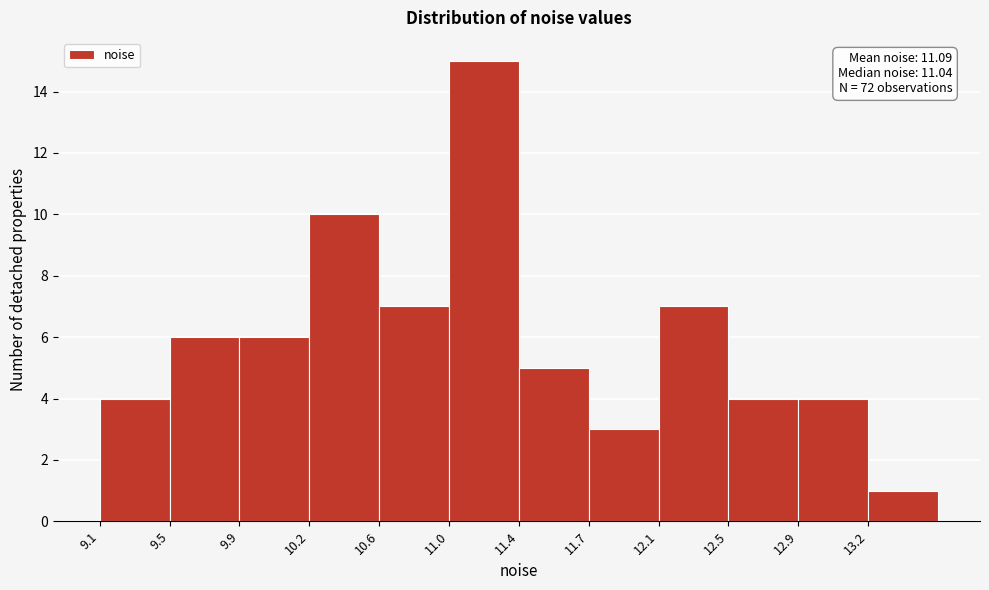

Over which range of the x-axis is the bar tallest?

11.00 to 11.35